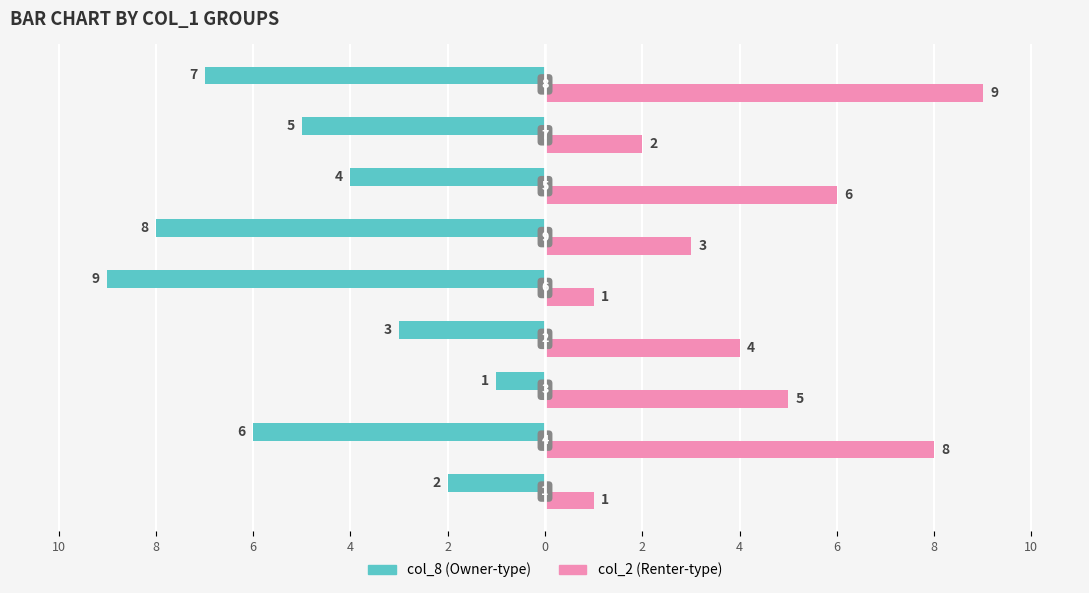

The value of col_2 at 10 is 0. True or false?

False